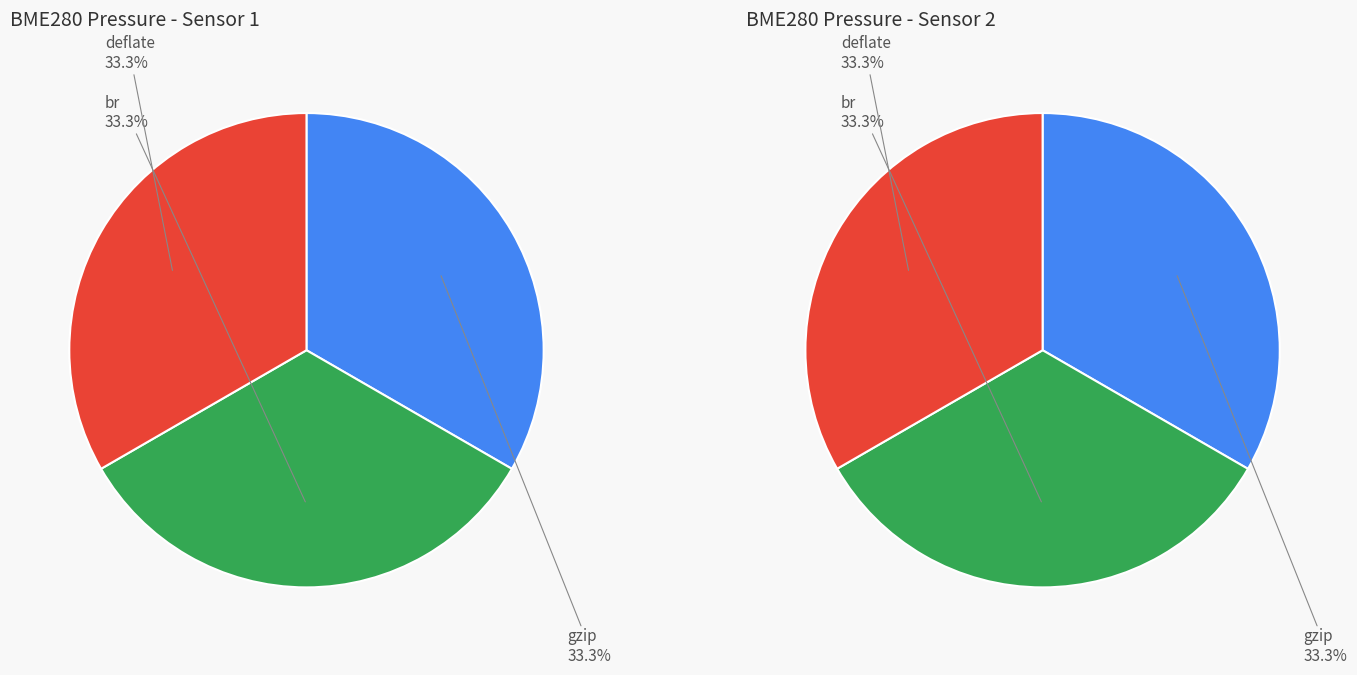

True or false: 1254 accounts for 1% of the total.

False